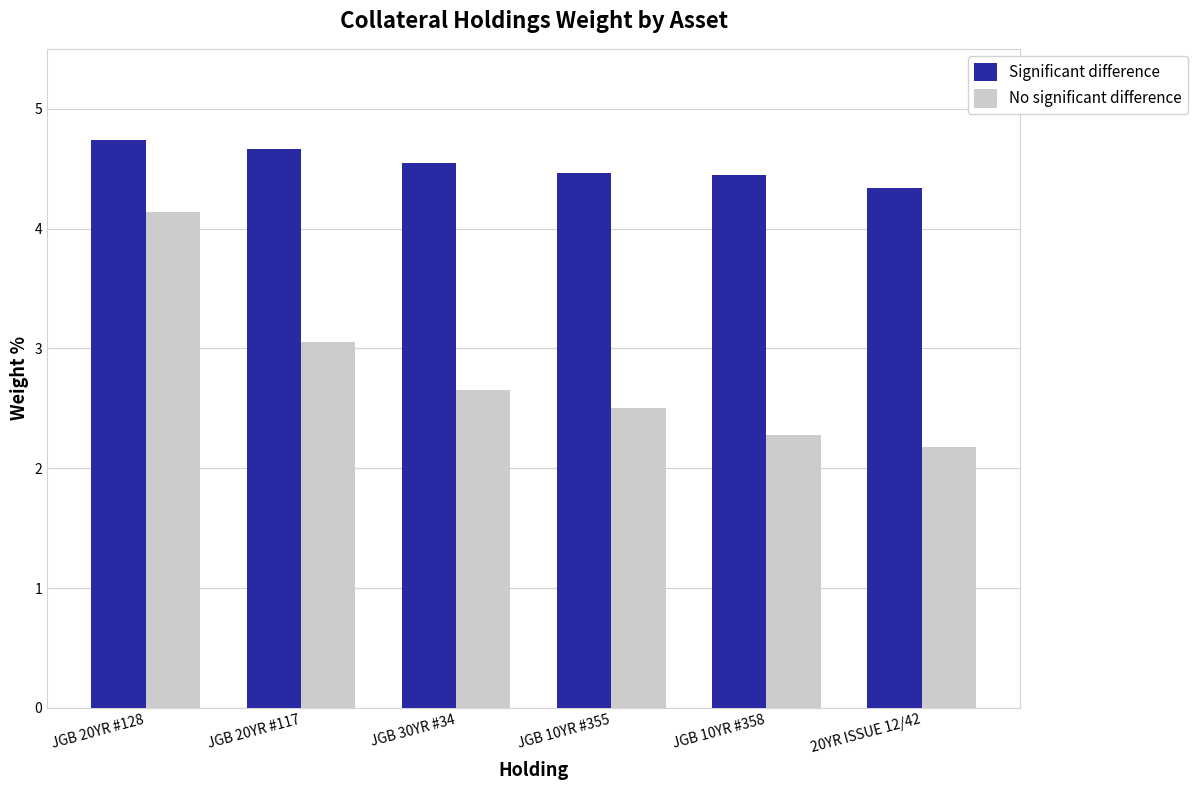

What position from the left is 20YR ISSUE 12/42?

6